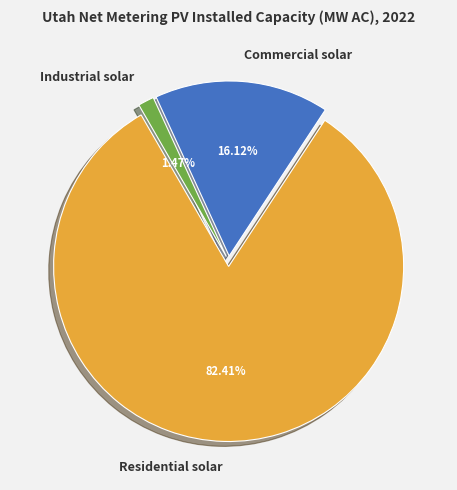

True or false: Commercial solar accounts for 7% of the total.

False